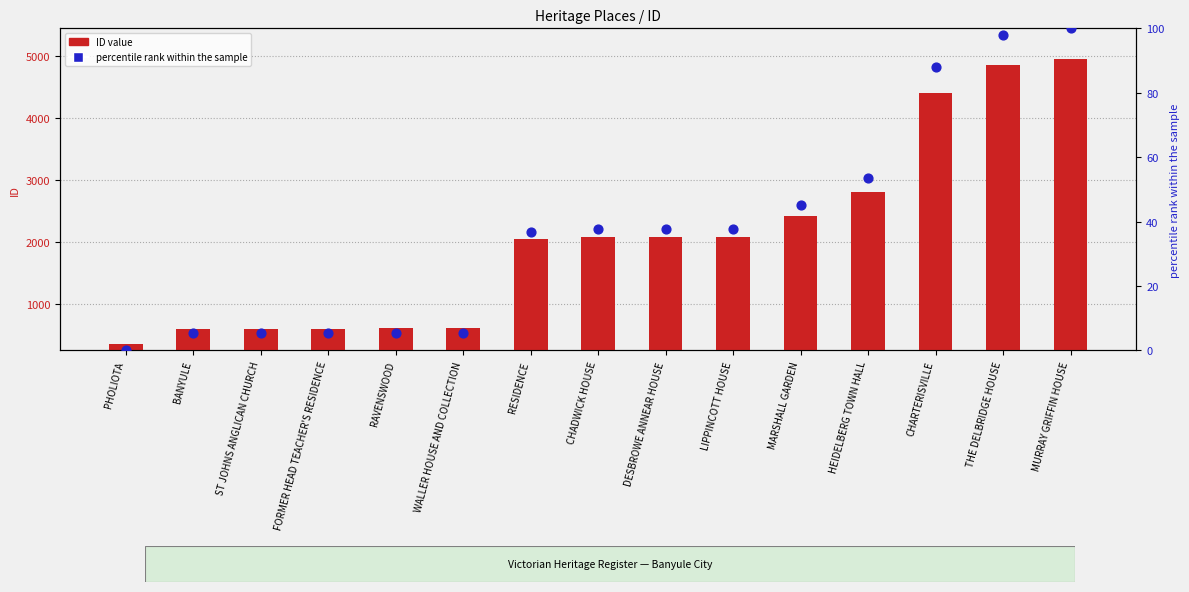

Which series contains the highest Y value?

ID value